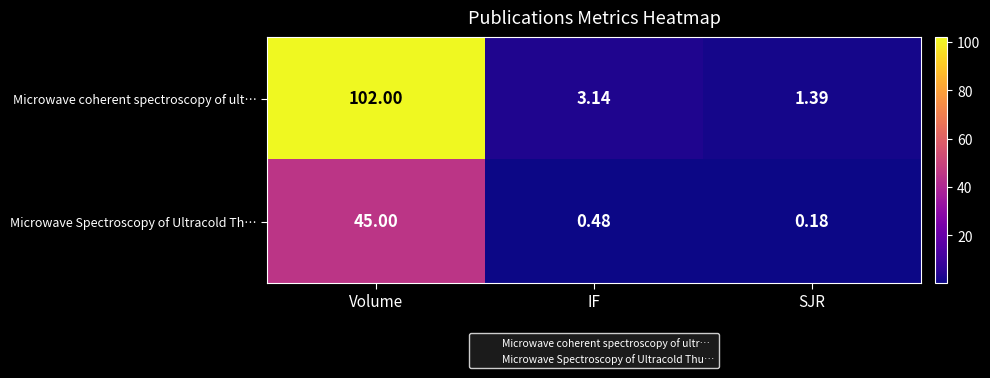

Which series changed the most between Volume and IF?

Microwave coherent spectroscopy of ult…